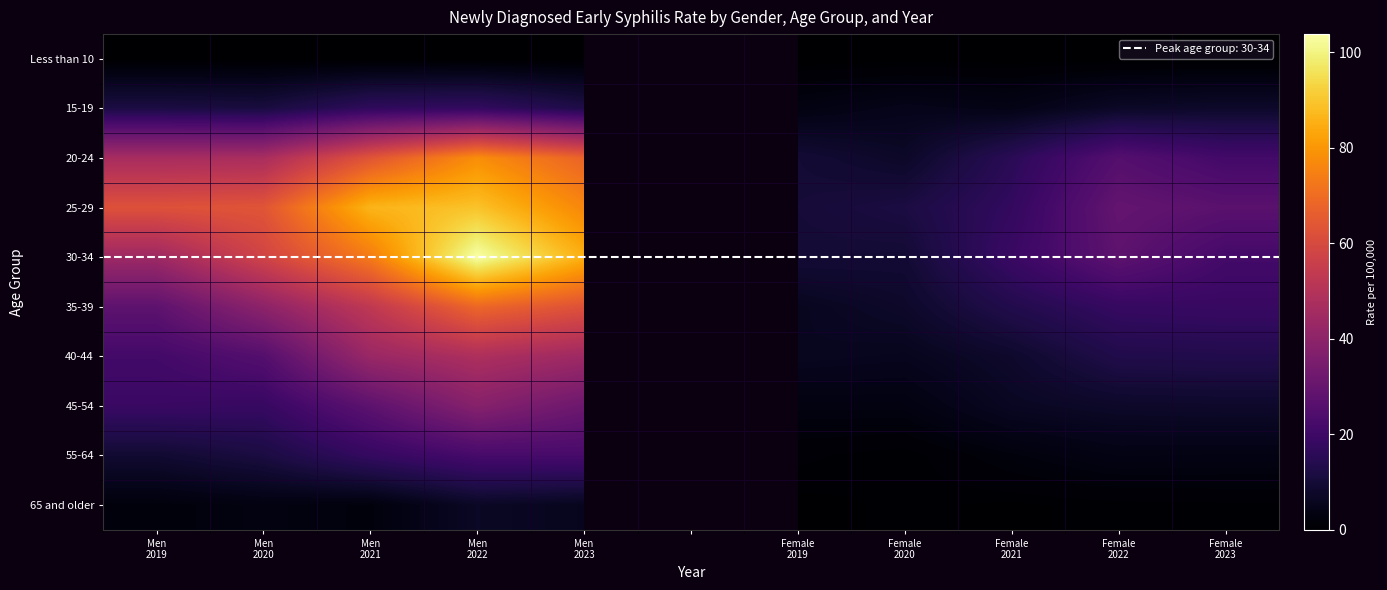

Read the 25-29 value at Female 2021.

17.3